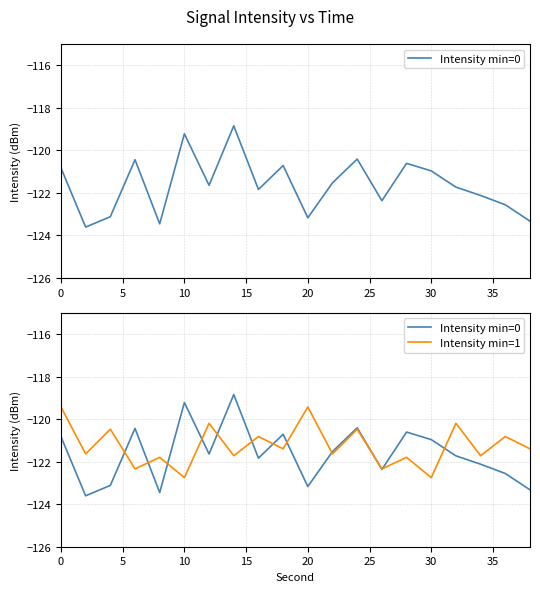

How many series are shown in this chart?

2